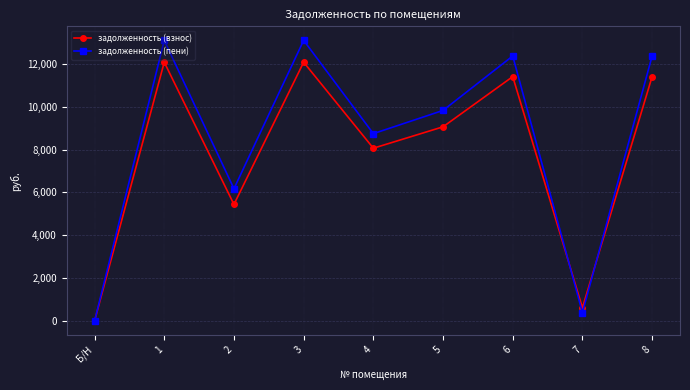

Reading left to right, transcribe all the data shown in this chart.

задолженность (взнос): 0.0	12076.8	5442.4	12076.8	8064.0	9062.4	11404.8	623.0	11404.8
задолженность (пени): 0.0	13095.8	6174.6	13095.8	8744.4	9827.0	12367.1	393.4	12367.1